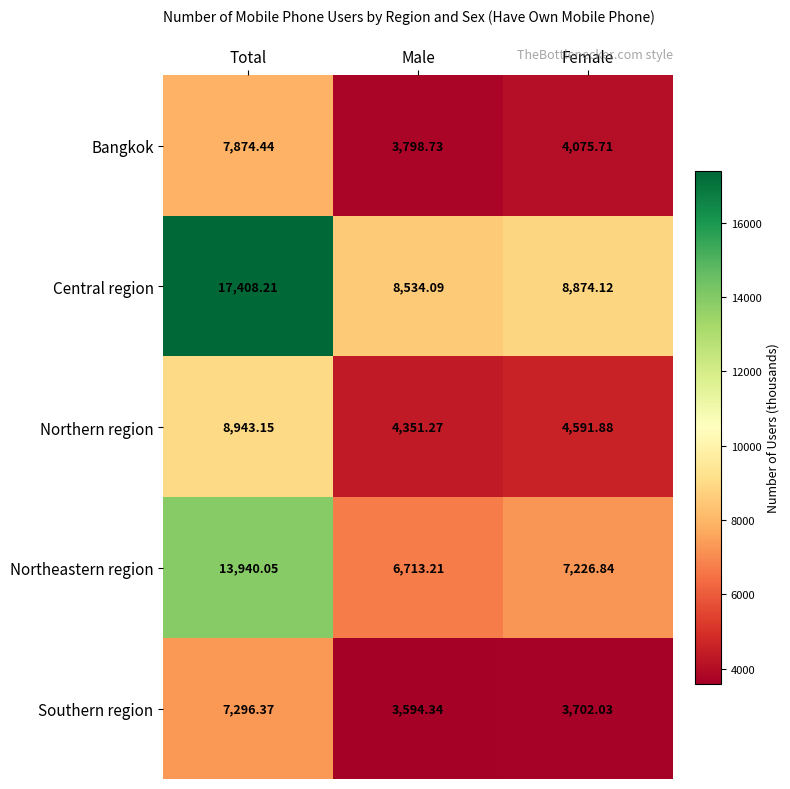

Which series has the largest total across all categories?

Central region